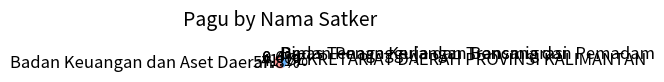

To the nearest percent, what is the difference between the SEKRETARIAT DAERAH PROVINSI KALIMANTAN and Dinas Tenaga Kerja dan Transmigrasi slice percentages?

41%